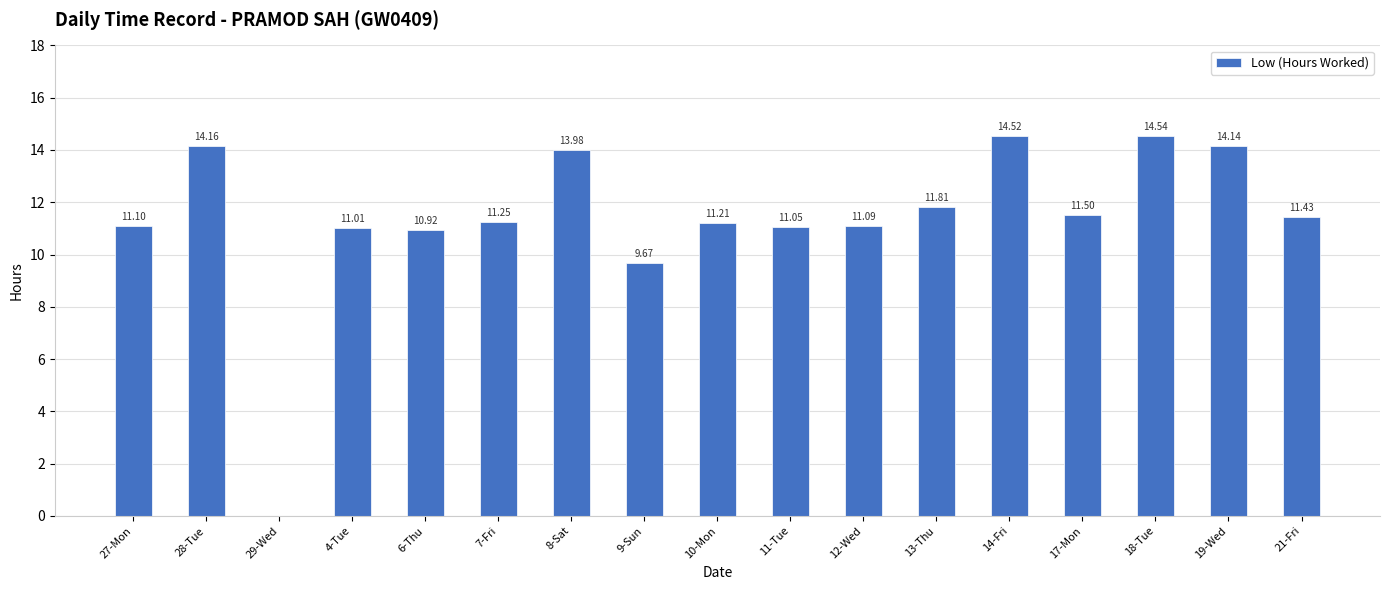

What is the sum of all values?

193.4